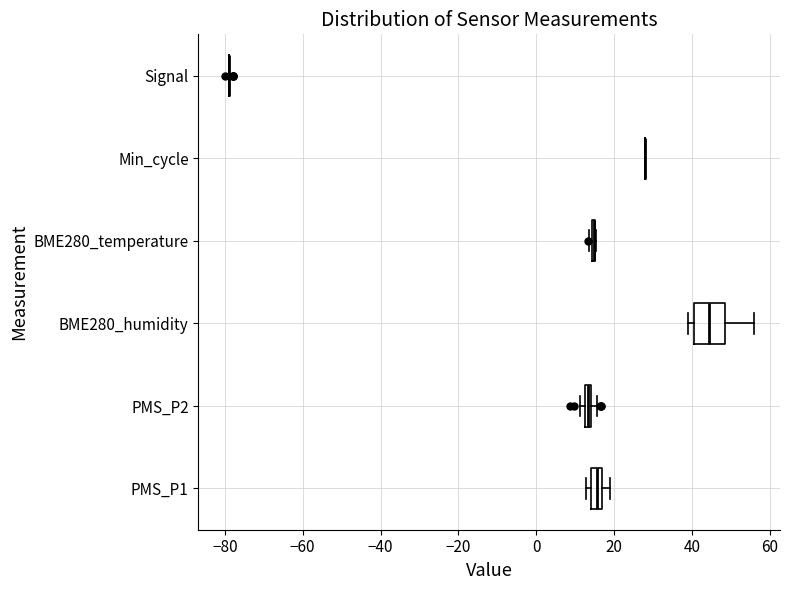

Which box is the widest, from its left edge to its right edge?

BME280_humidity